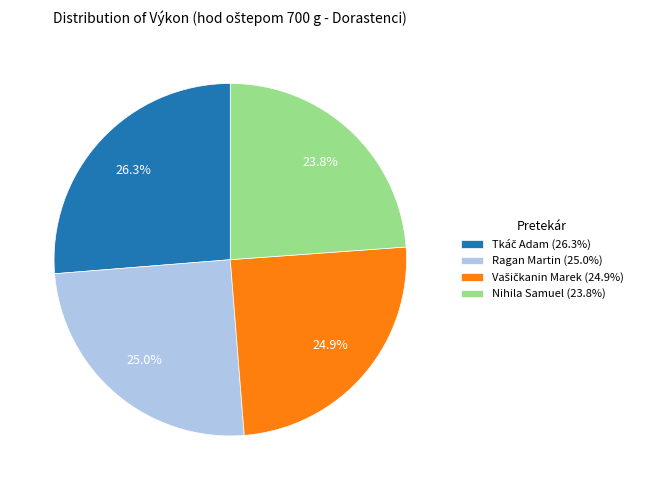

Is it true that Ragan Martin is 25% of the pie?

True